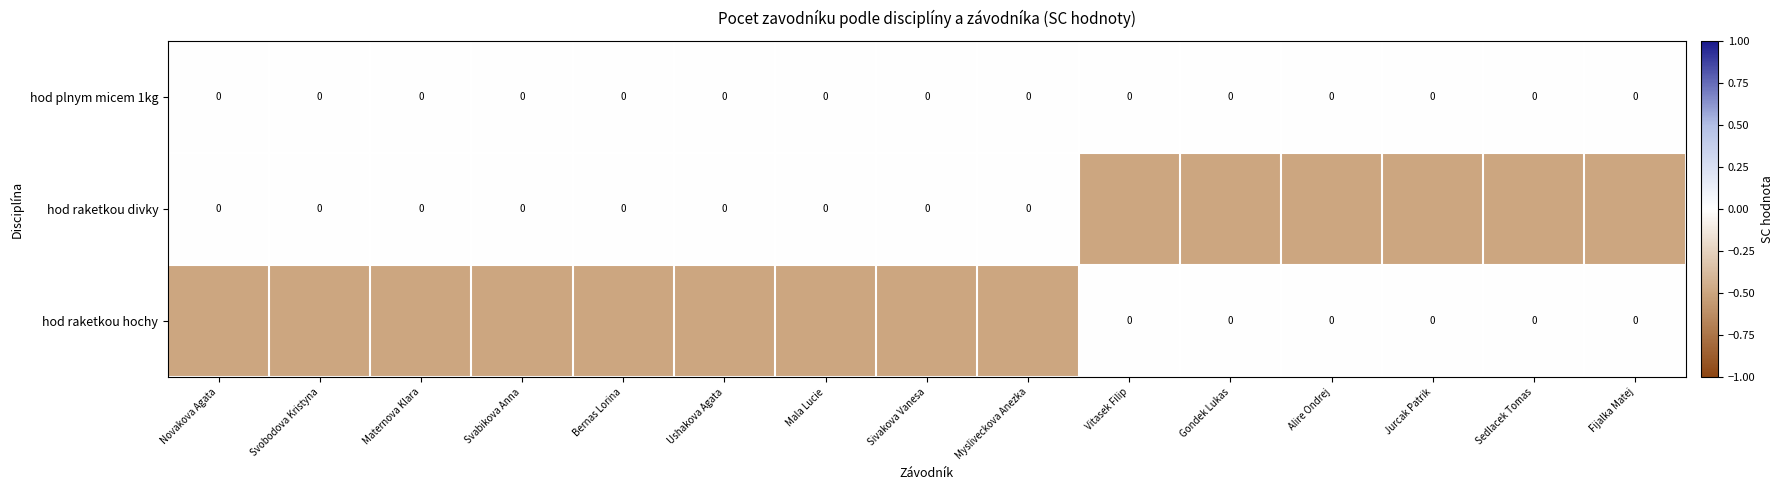

At which category is the sum across all series the highest?

Novakova Agata